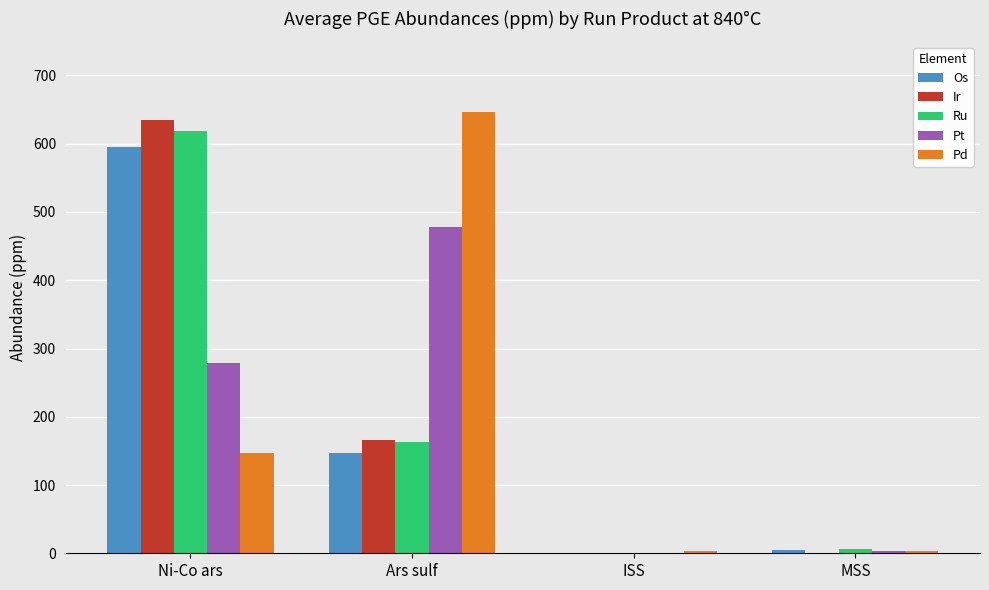

How many groups of bars are there?

4